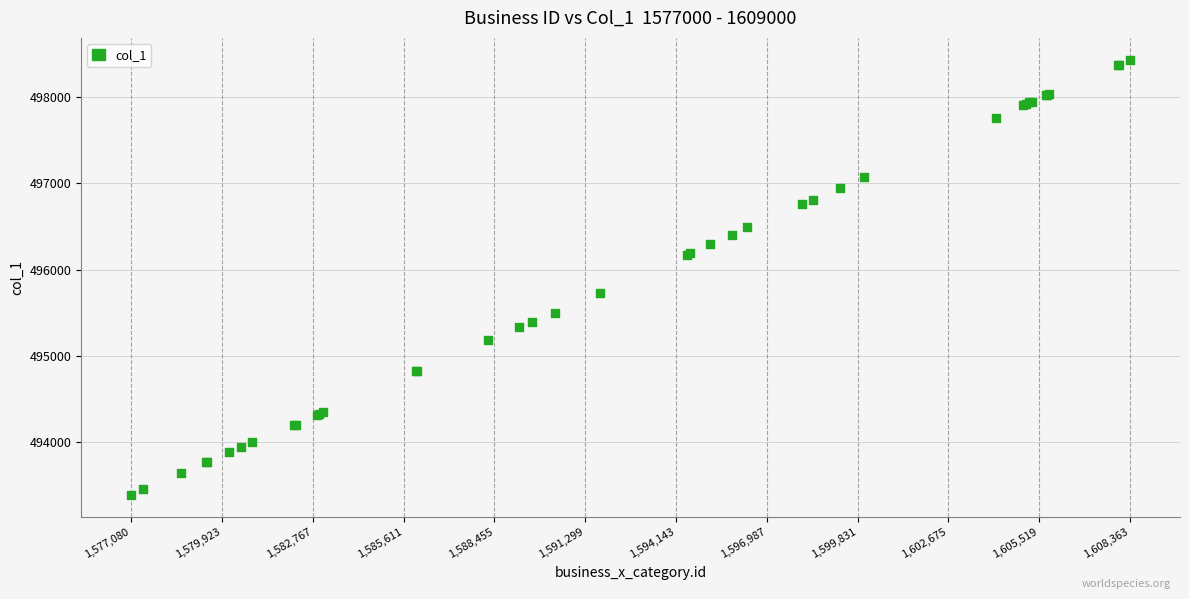

What Y value in the scatter plot is closest to 495906?

495724